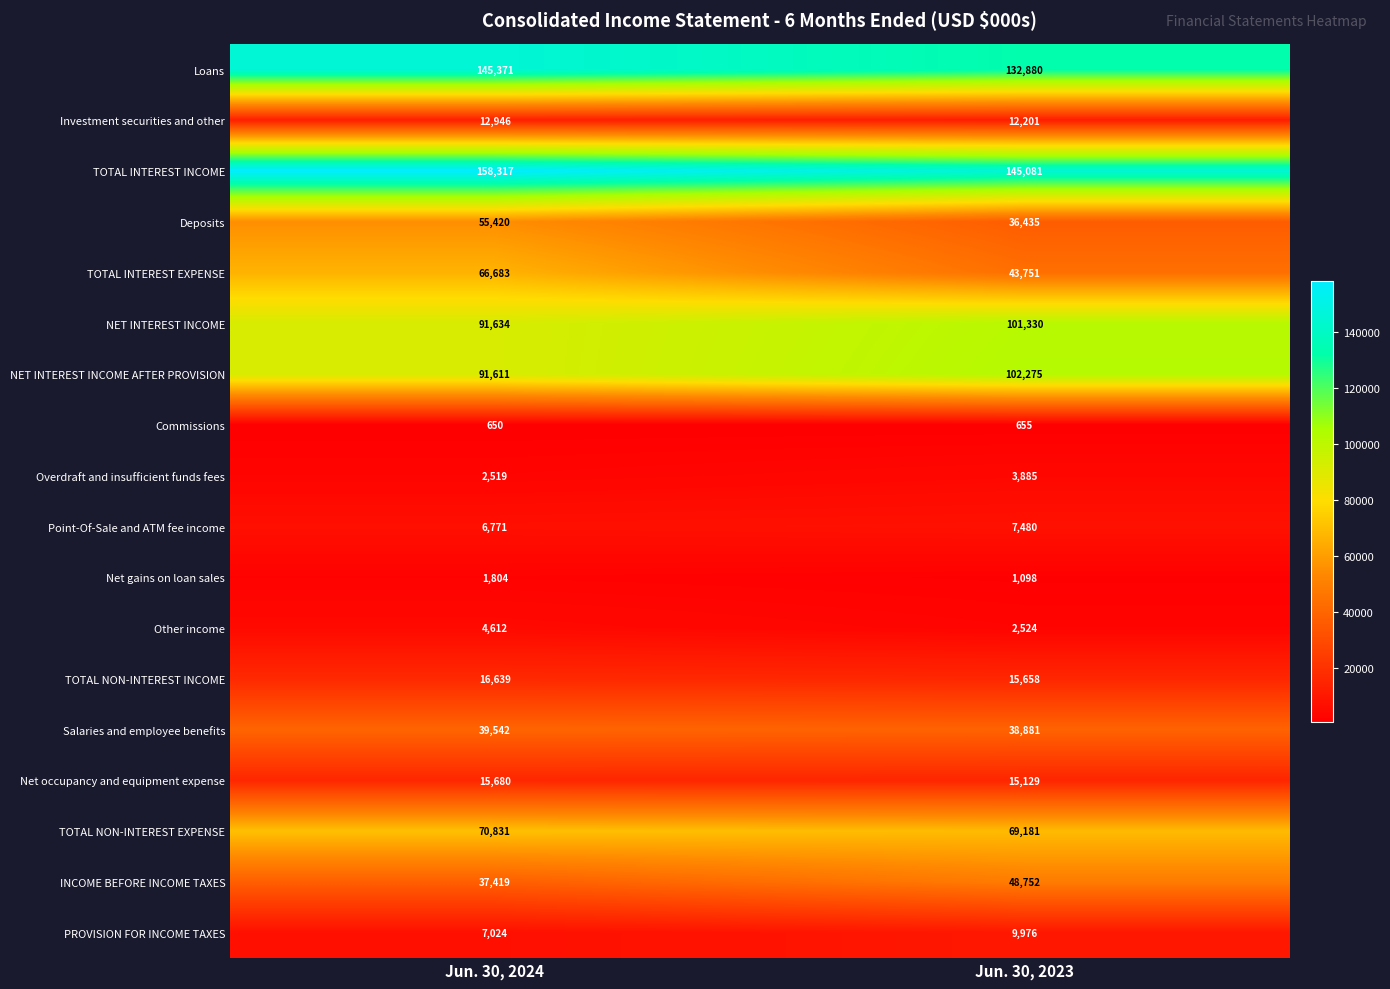

At which label is Overdraft and insufficient funds fees closest to 3202?

Jun. 30, 2024